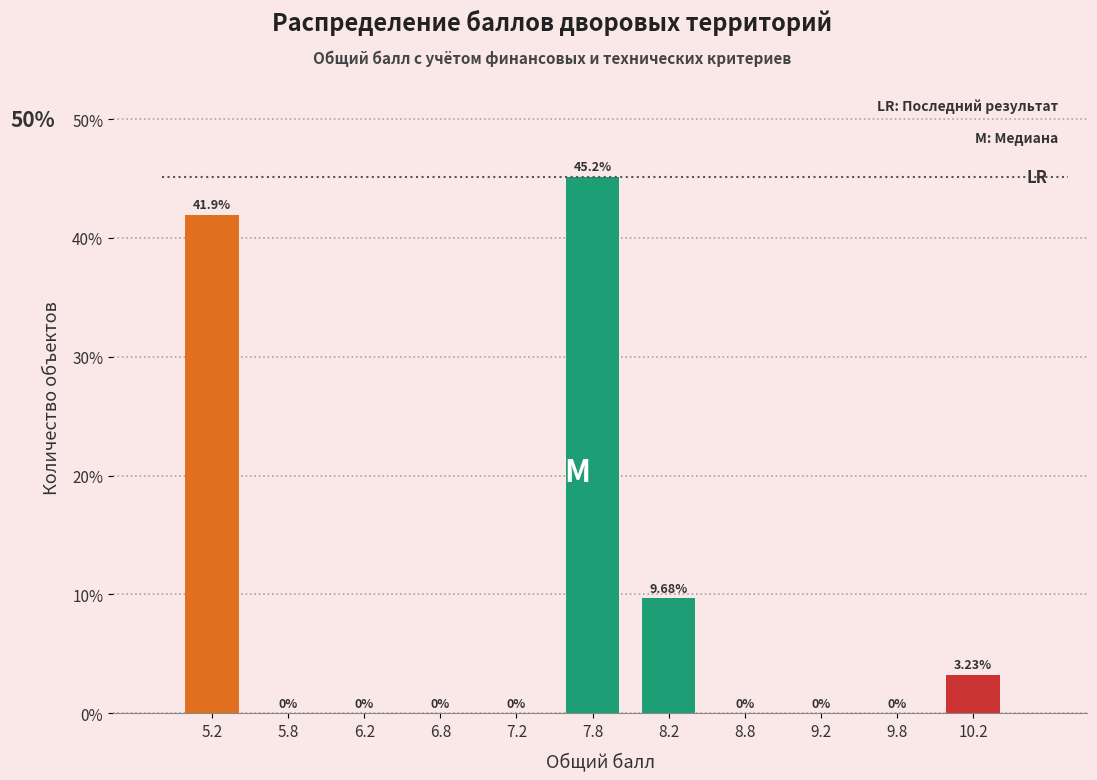

How tall is the bar that spans 10.0 to 10.5 on the x-axis?

3.23